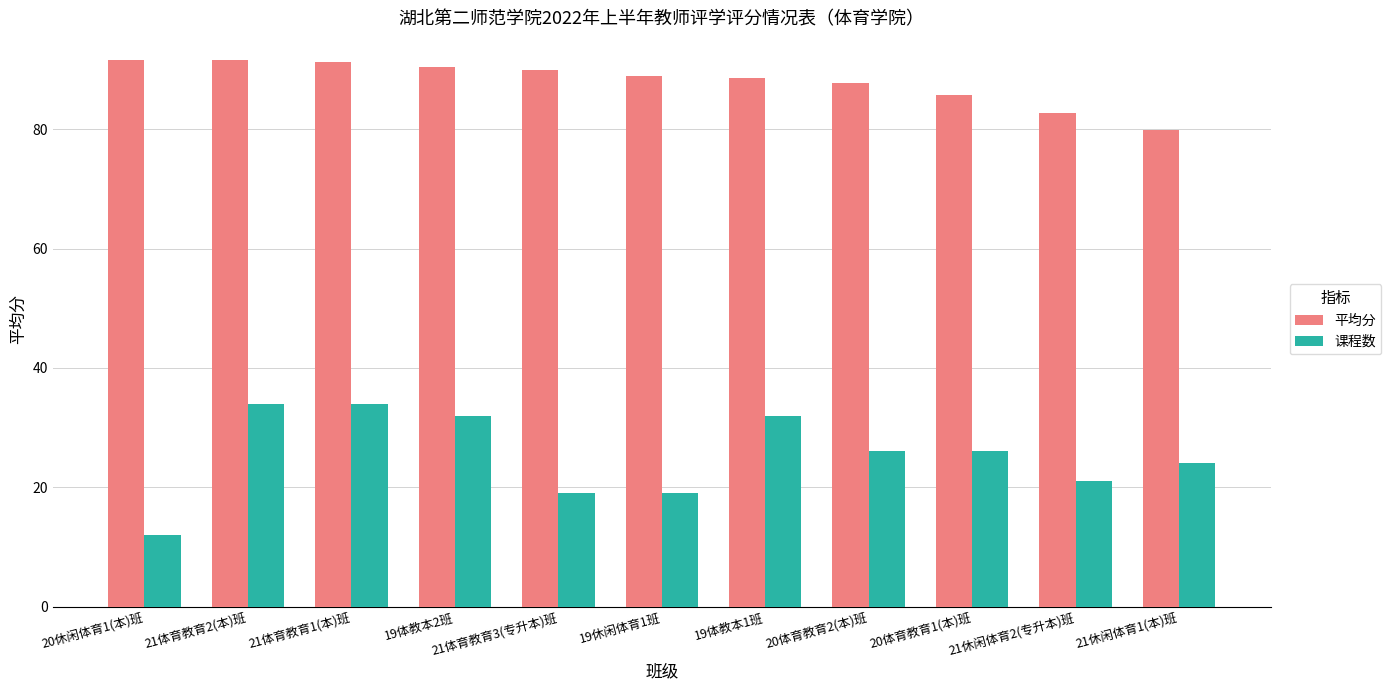

Where is 平均分 nearest to the value 85?

20体育教育1(本)班